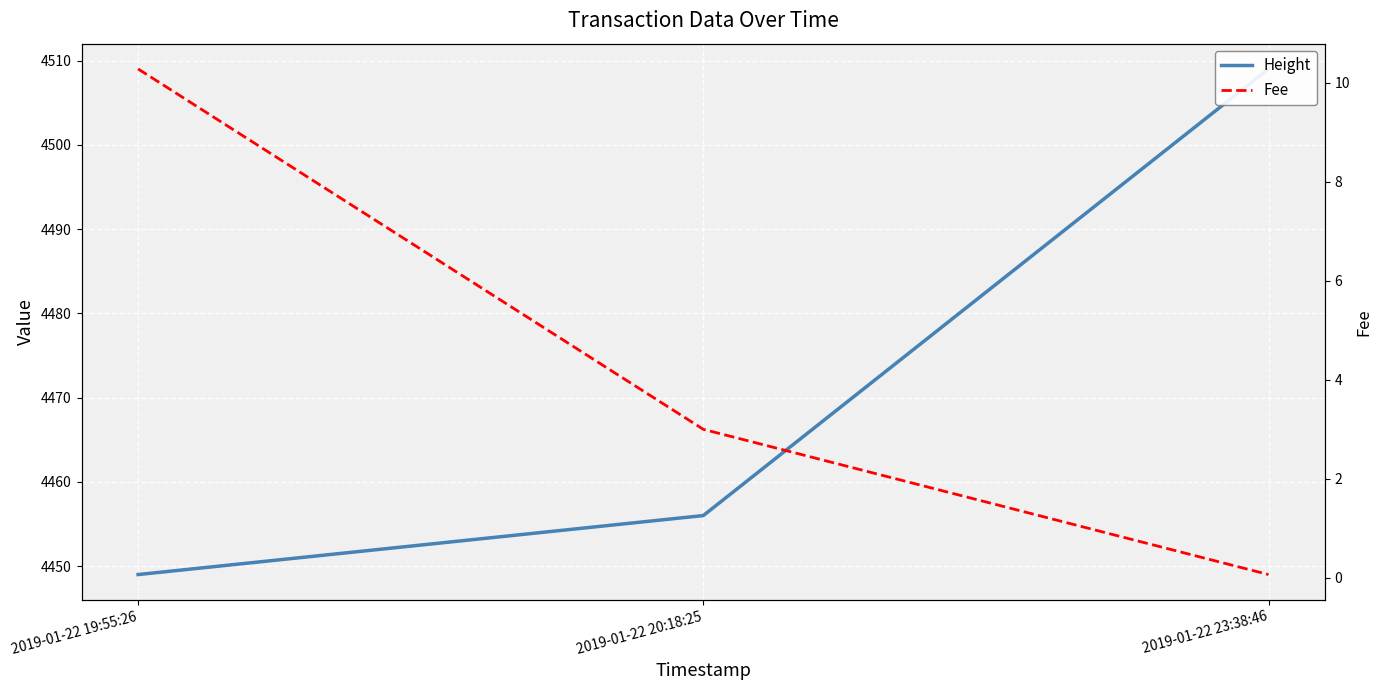

True or false: Height has a value of 2277.4 at 2019-01-22 23:38:46.

False